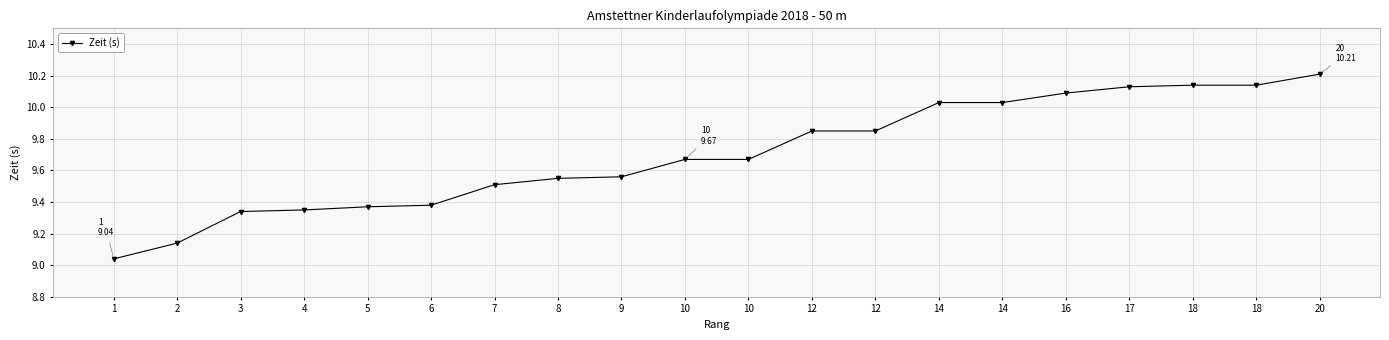

Reading left to right, extract all data points from this chart.

9.0	9.1	9.3	9.3	9.4	9.4	9.5	9.6	9.6	9.7	9.7	9.8	9.8	10.0	10.0	10.1	10.1	10.1	10.1	10.2